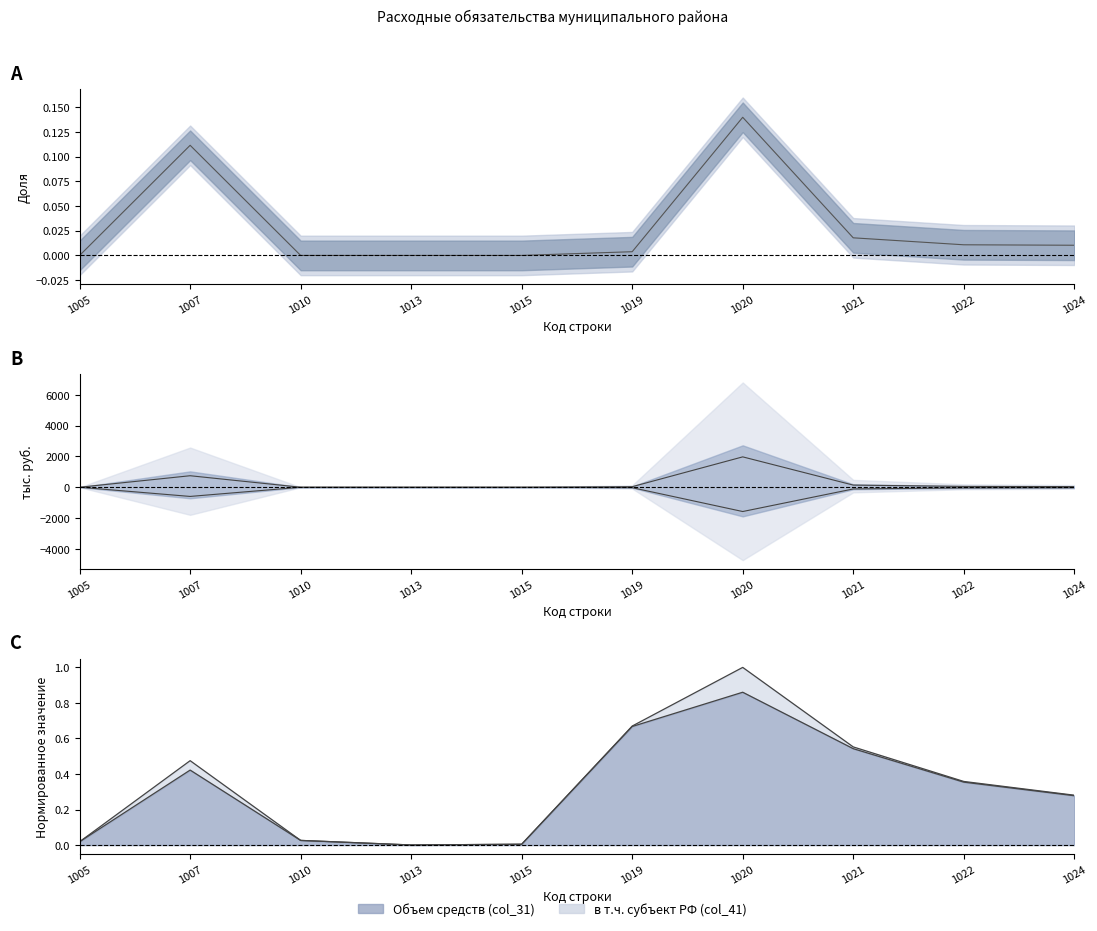

Reading left to right, extract all data points from this chart.

Объем средств (col_31): 1005=0.0	1007=0.5	1010=0.0	1013=0.0	1015=0.0	1019=0.7	1020=1.0	1021=0.6	1022=0.4	1024=0.3
в т.ч. субъект РФ (col_41): 1005=0.0	1007=0.4	1010=0.0	1013=0.0	1015=0.0	1019=0.7	1020=0.9	1021=0.5	1022=0.4	1024=0.3